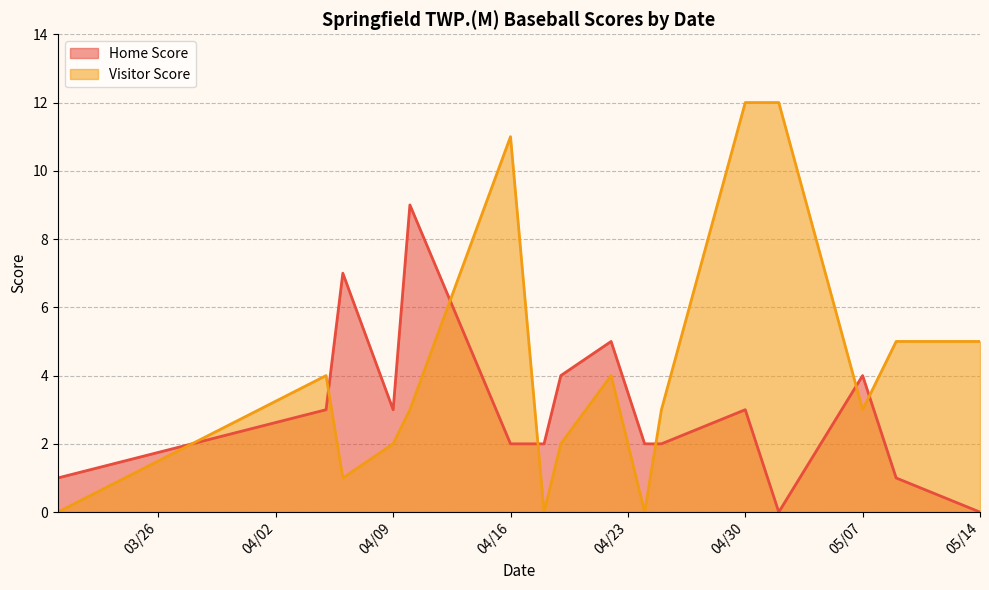

At which category is the sum across all series the highest?

04/30